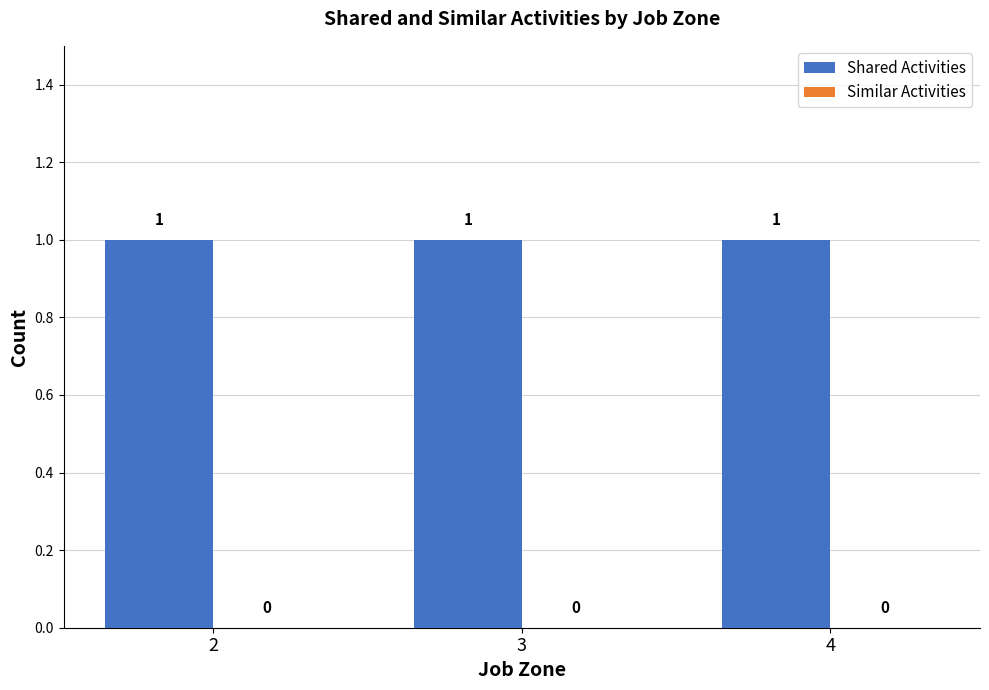

Which category has the highest value in the Shared Activities series?

2